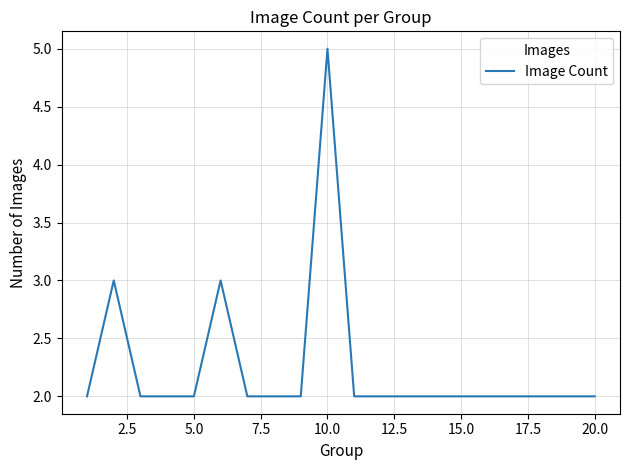

What is the difference between the maximum and minimum values?

3